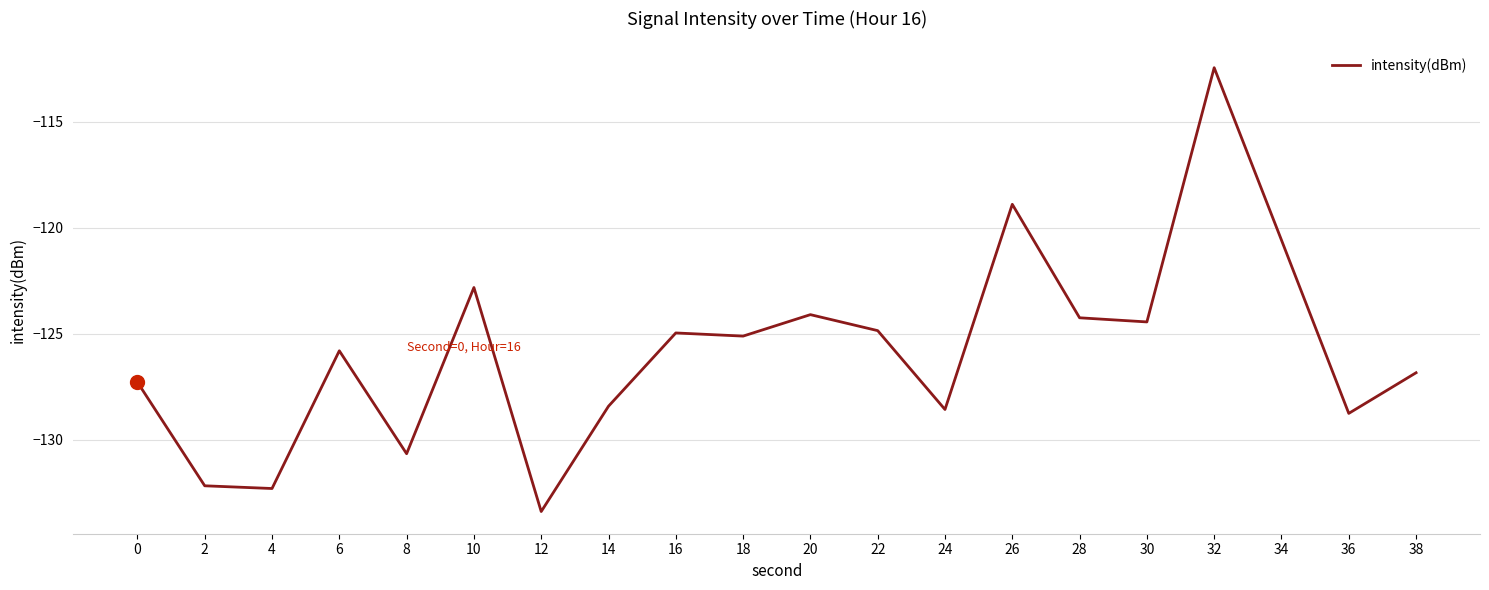

Reading left to right, what are all the values shown in this chart?

0=-127.3	2=-132.2	4=-132.3	6=-125.8	8=-130.7	10=-122.8	12=-133.4	14=-128.4	16=-125.0	18=-125.1	20=-124.1	22=-124.8	24=-128.6	26=-118.9	28=-124.2	30=-124.4	32=-112.4	34=-120.6	36=-128.8	38=-126.8